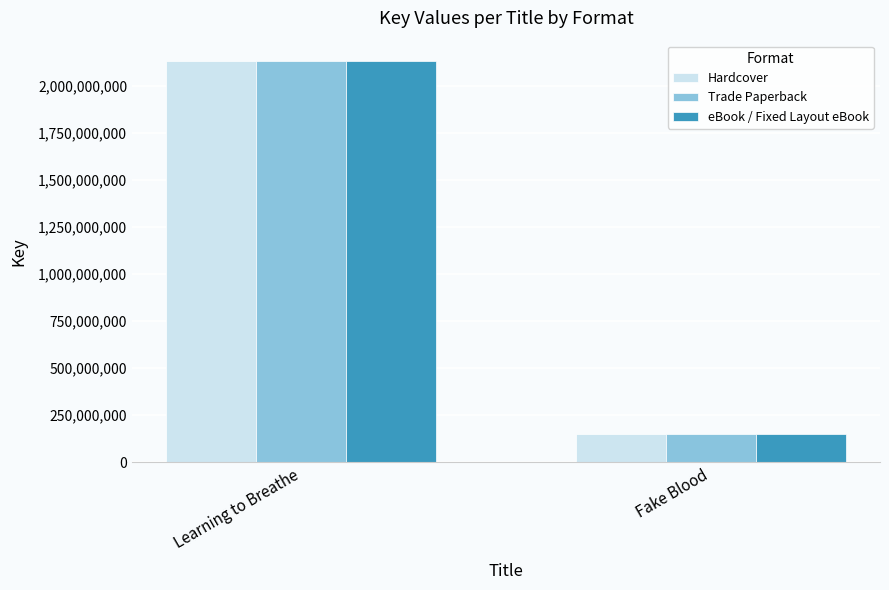

Reading right to left, extract all data points from this chart.

Hardcover: Fake Blood=151719650	Learning to Breathe=2134096258
Trade Paperback: Fake Blood=151719650	Learning to Breathe=2134096258
eBook / Fixed Layout eBook: Fake Blood=151719650	Learning to Breathe=2134096258